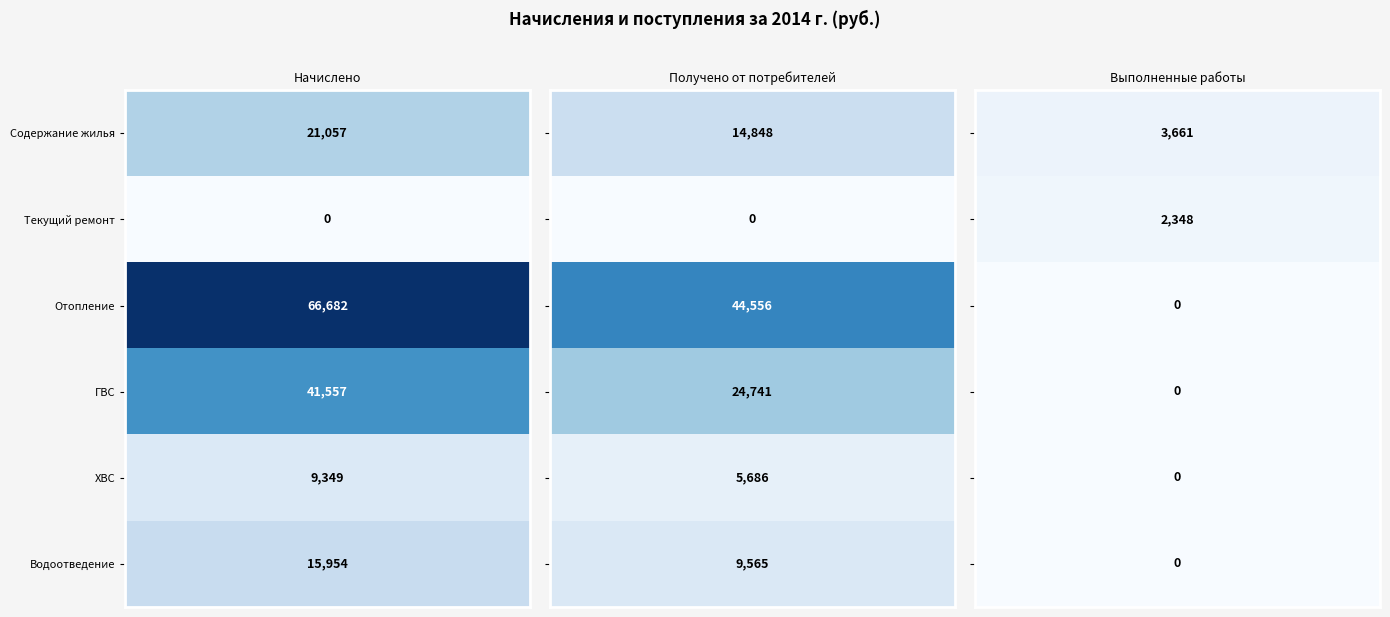

Which series has the largest total across all categories?

Начислено